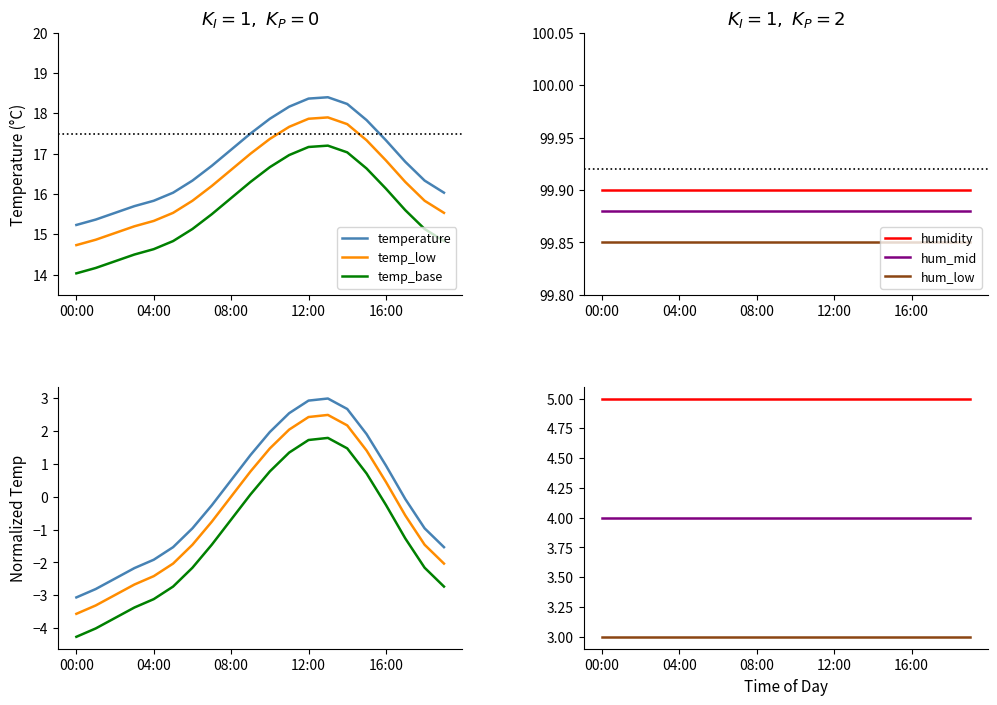

What is the label of the 6th point from the left?

5